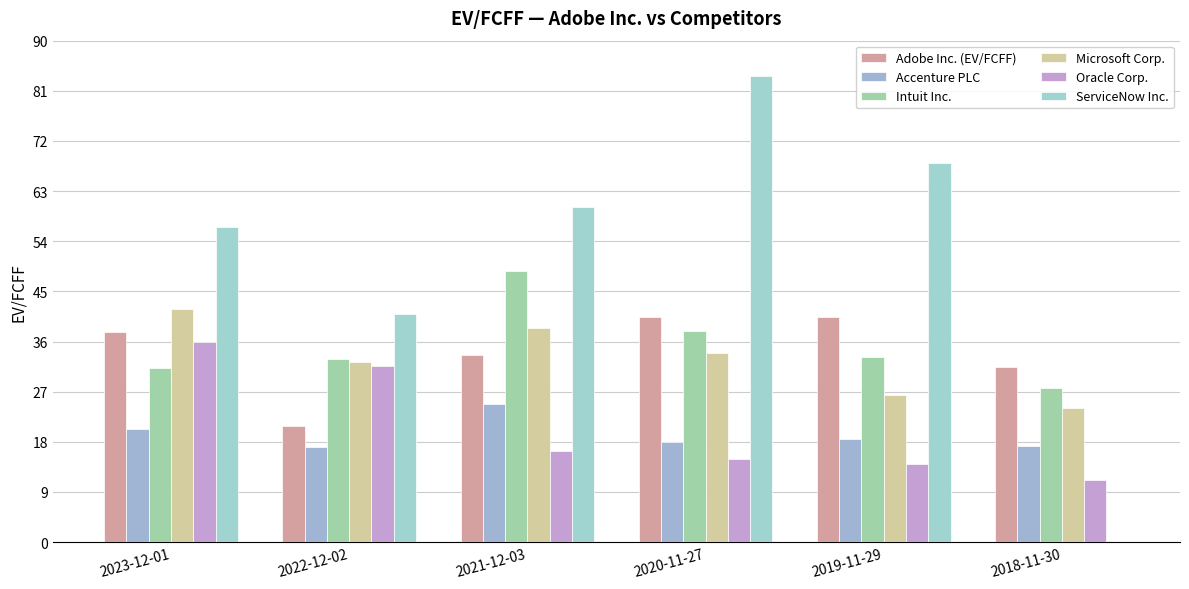

Are the bars grouped side by side (vs. stacked)?

Yes